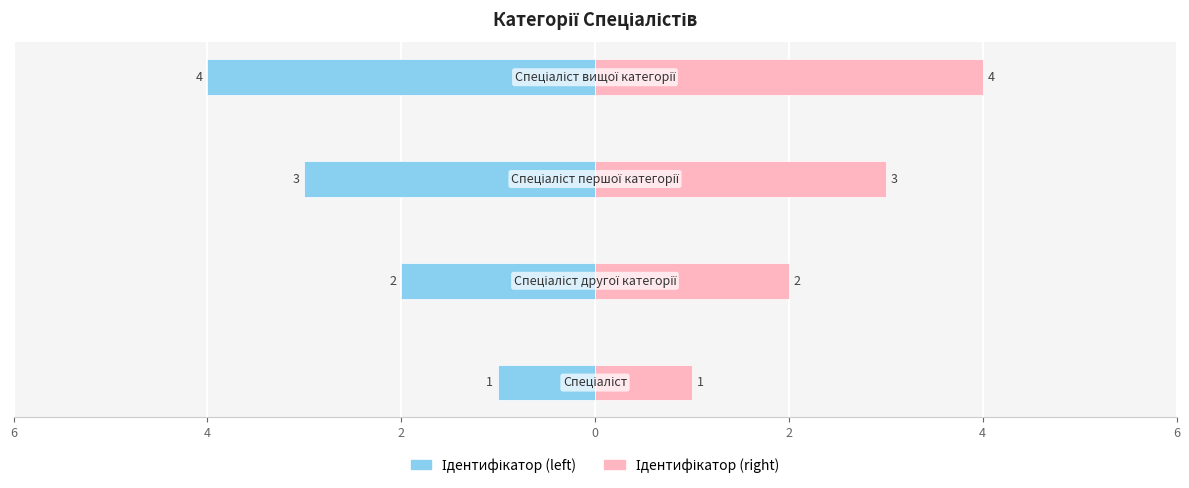

How many bars are there in total?

8